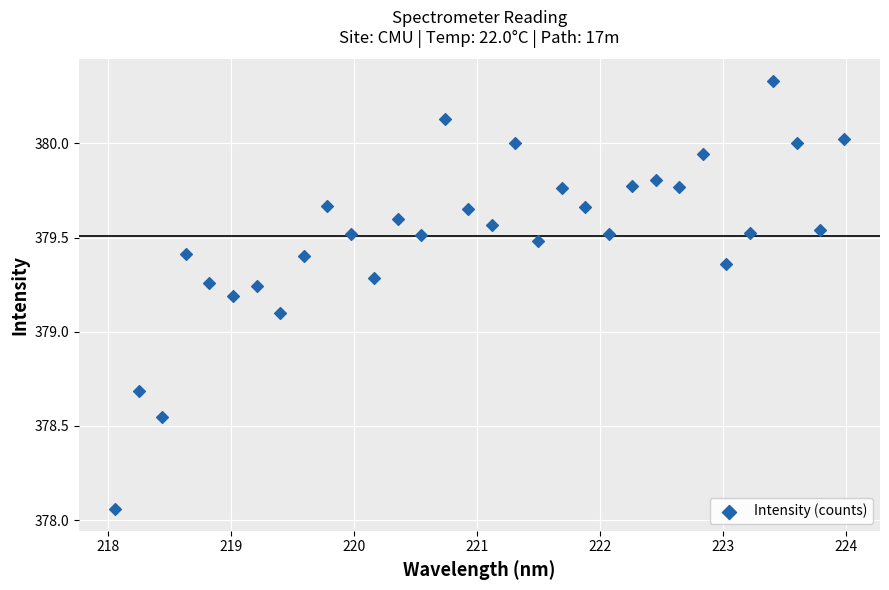

What is the range of Y values (max minus min)?

2.3